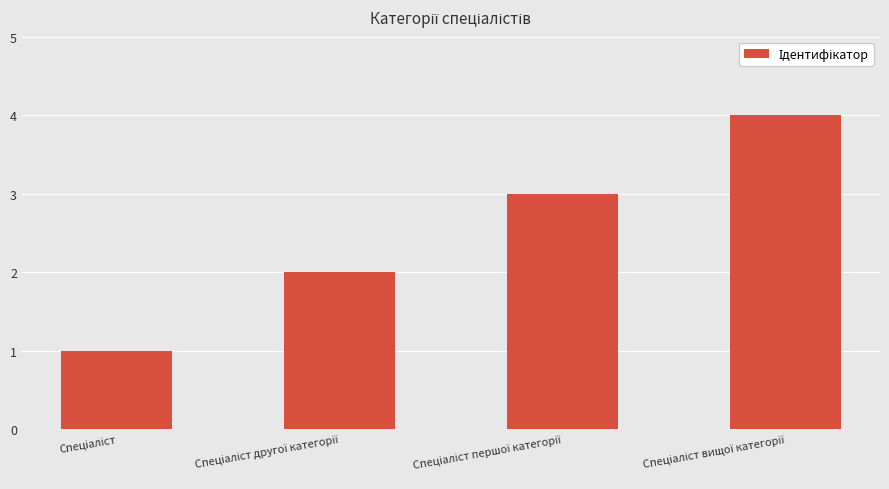

Are the bars horizontal?

No